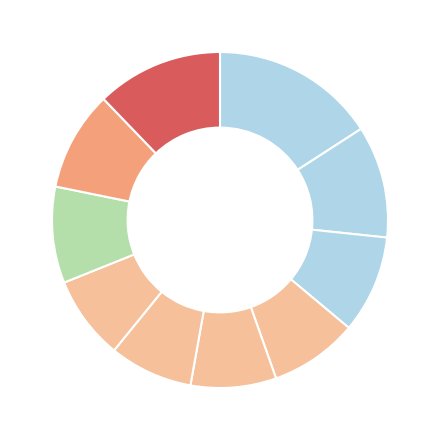

Count the number of slices in the pie.

10